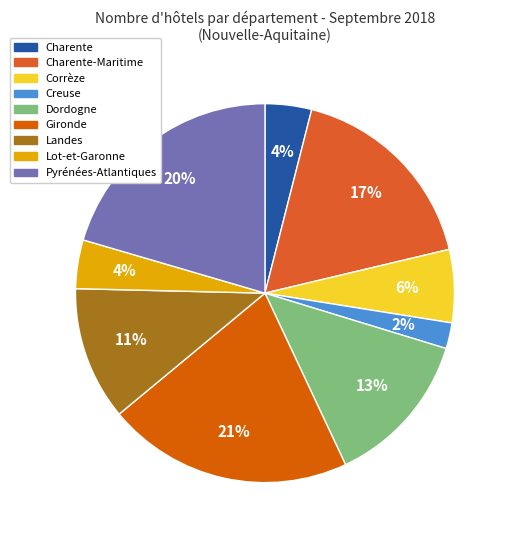

How many slices are in this pie chart?

9